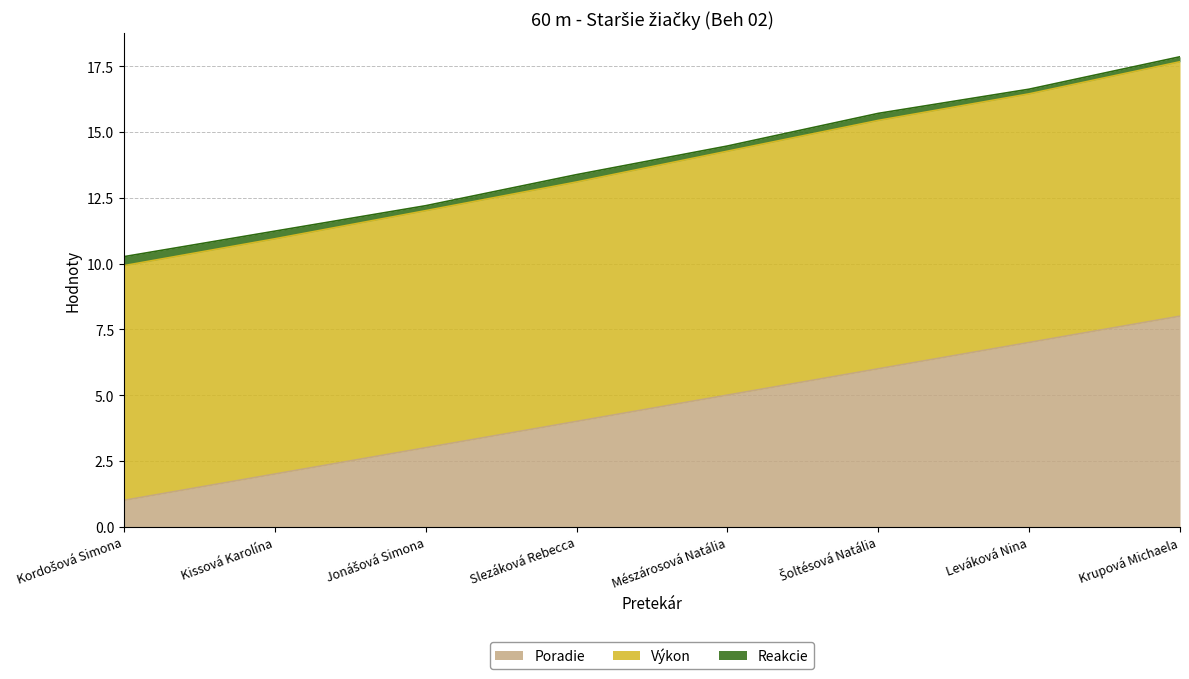

Does the chart display data point markers on the line(s)?

No